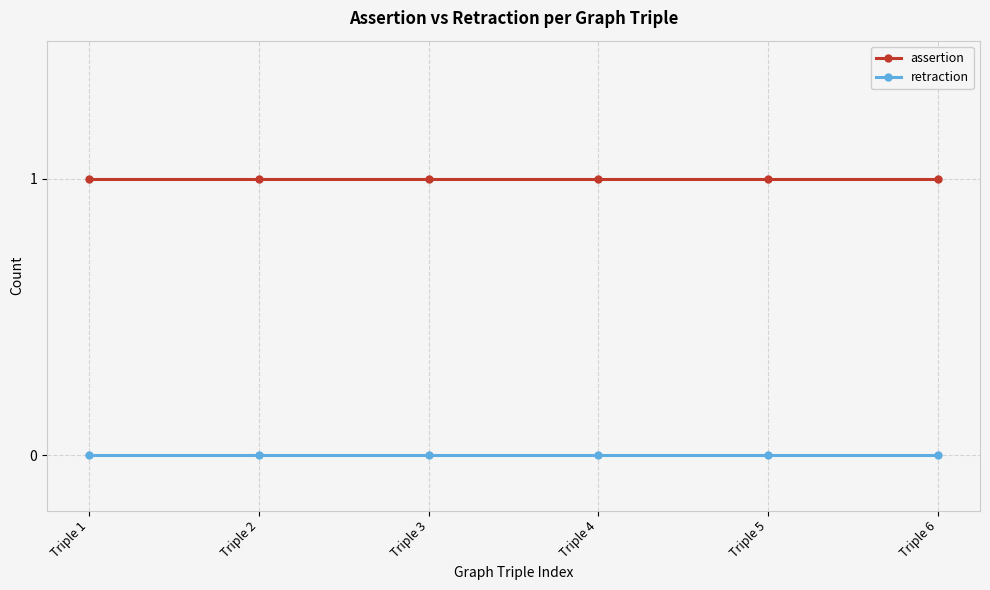

True or false: assertion and retraction cross at least once.

False